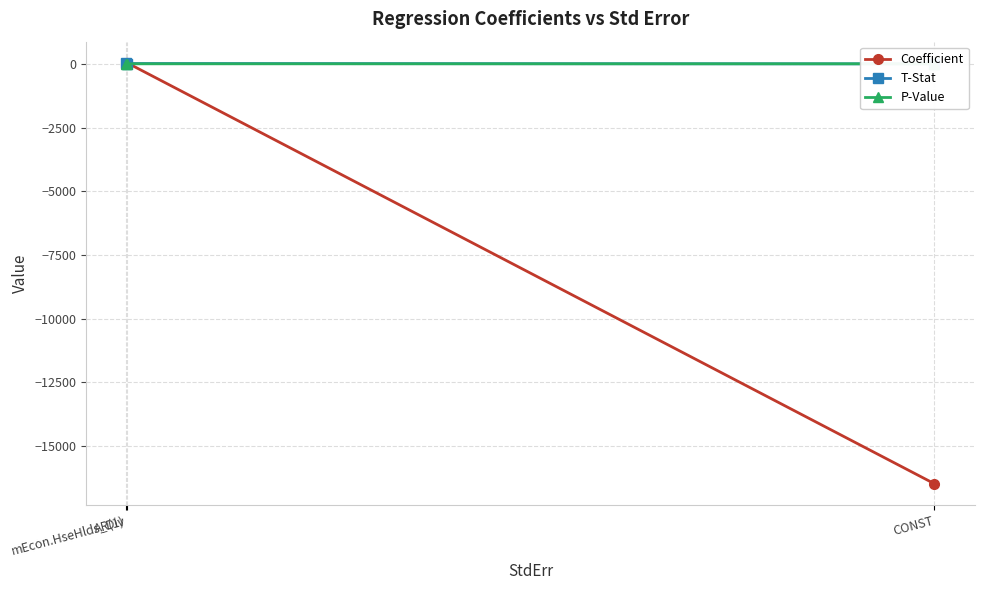

Reading left to right, extract all data points from this chart.

Coefficient: CONST=-16473.5	mEcon.HseHlds_Div=42.8	AR(1)=0.9
T-Stat: CONST=-2.7	mEcon.HseHlds_Div=10.8	AR(1)=19.4
P-Value: CONST=0.0	mEcon.HseHlds_Div=0.0	AR(1)=0.0